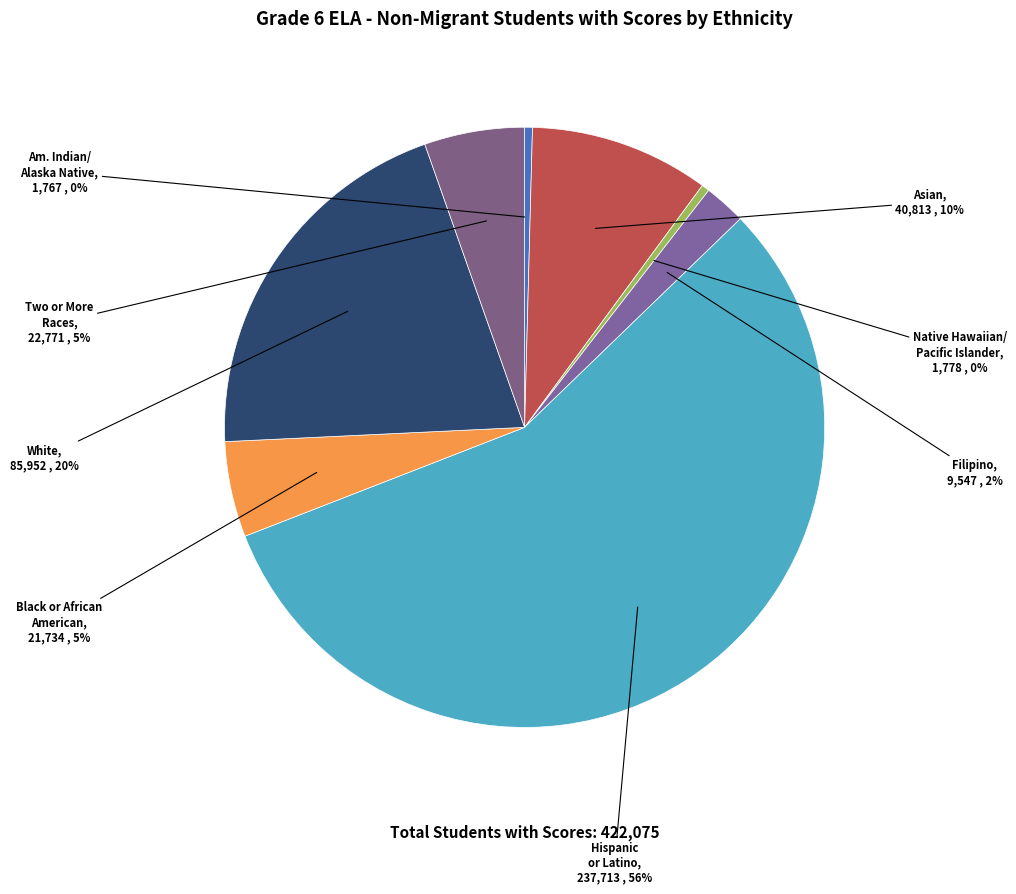

How many slices are in this pie chart?

8